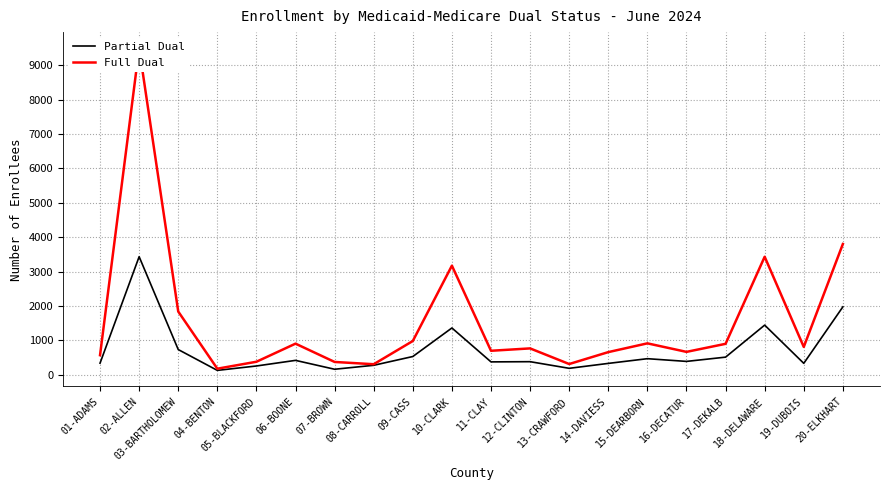

True or false: Full Dual and Partial Dual cross at least once.

False